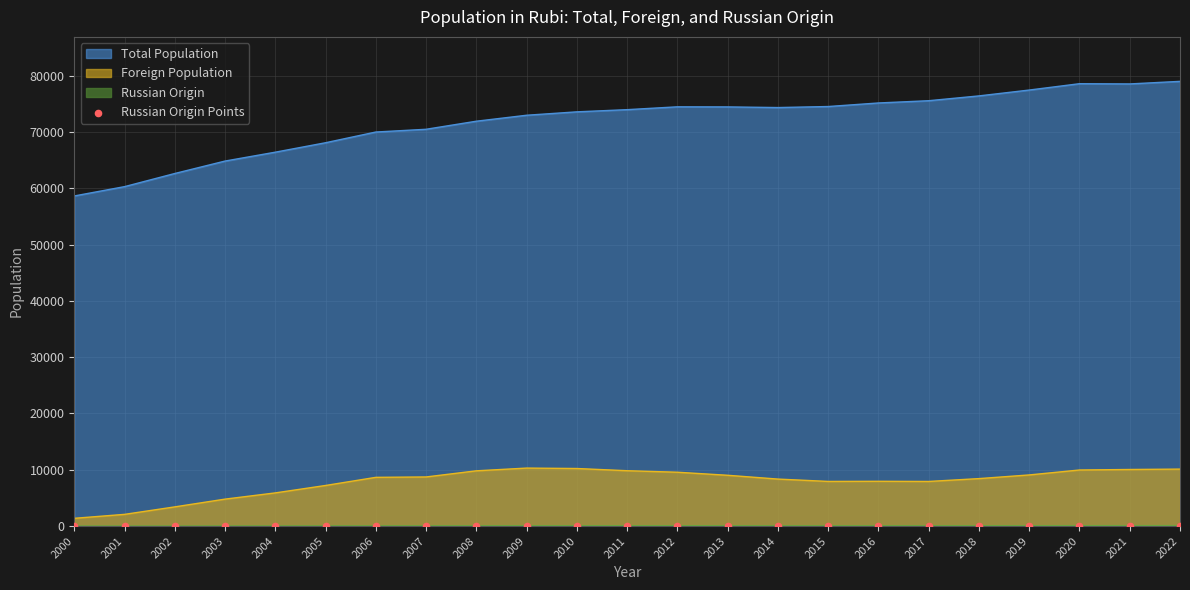

Which series has the largest range (max minus min)?

Total Population